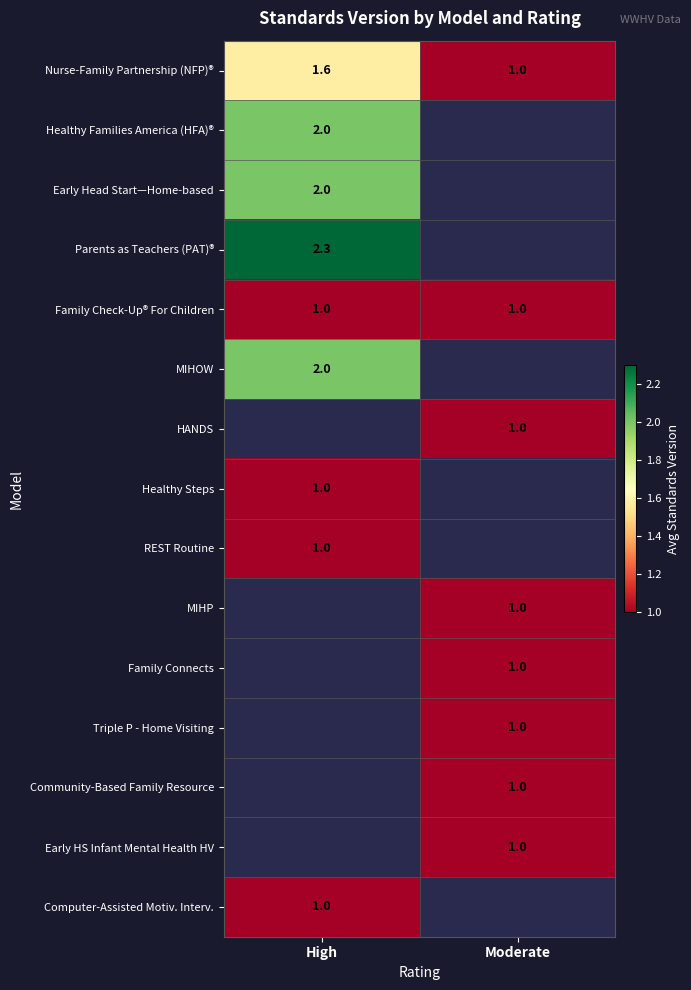

What is the lowest value of the Early Head Start—Home-based series?

2.0